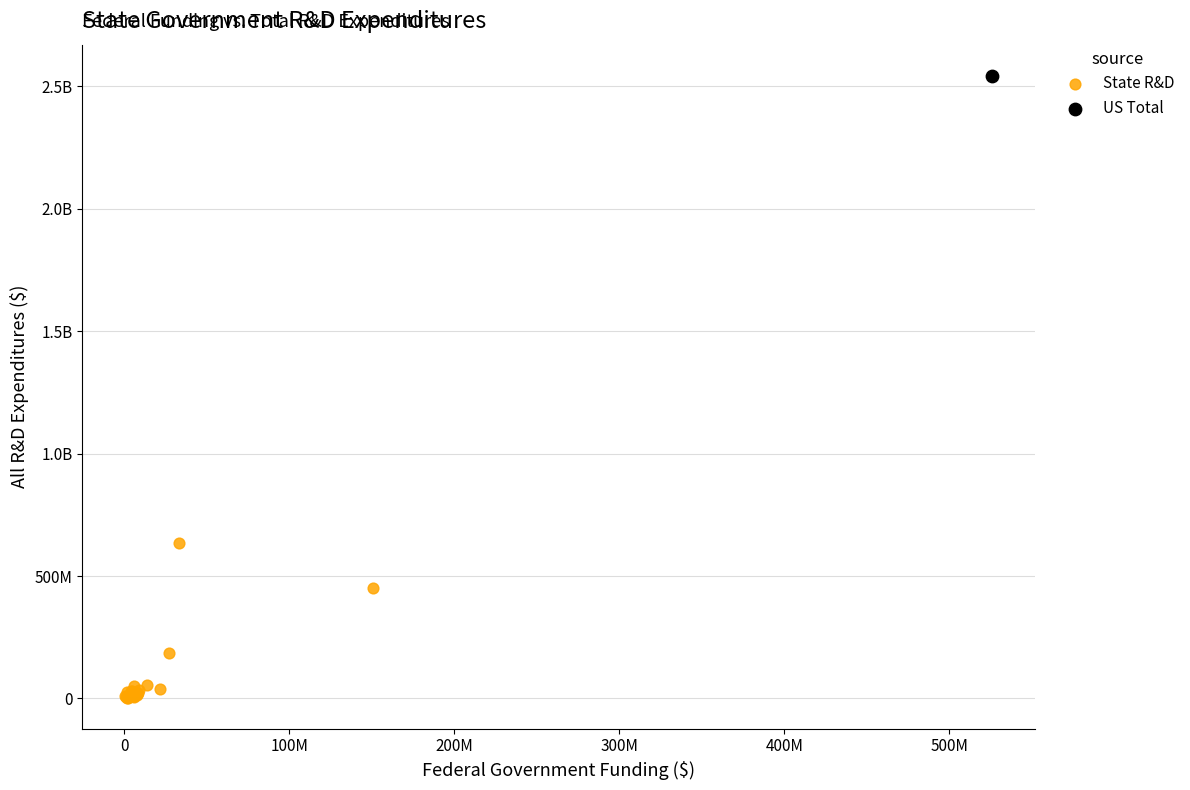

What are all the series names shown in the legend?

State R&D, US Total